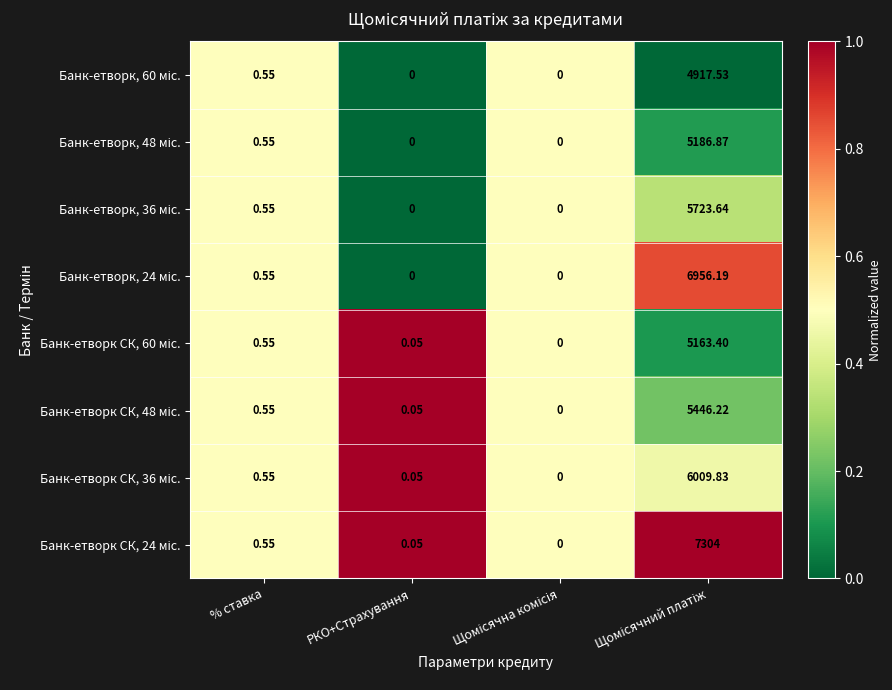

How many categories are shown in the chart?

4